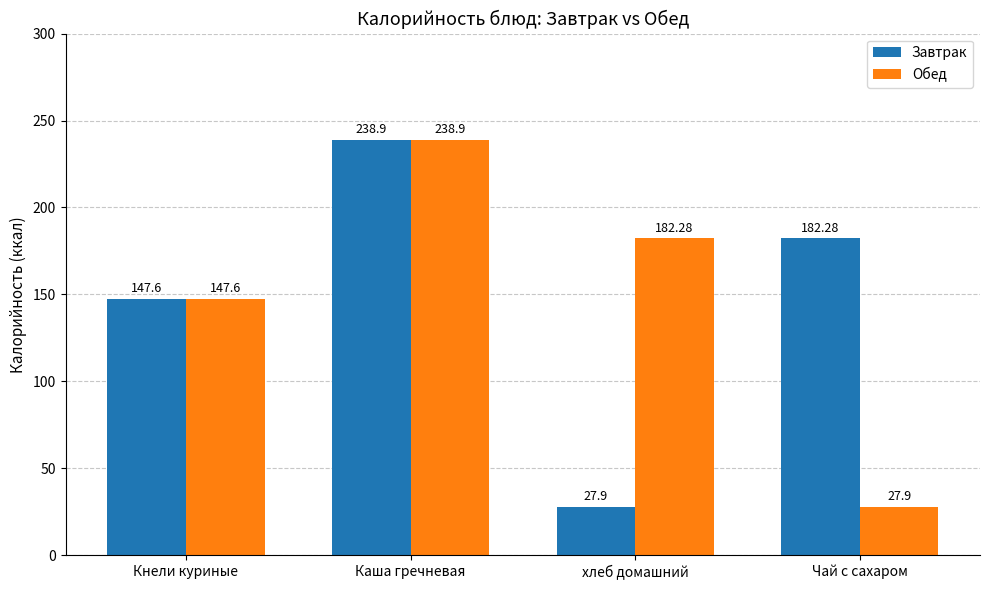

The Обед series shows 192.0 at Кнели куриные. True or false?

False